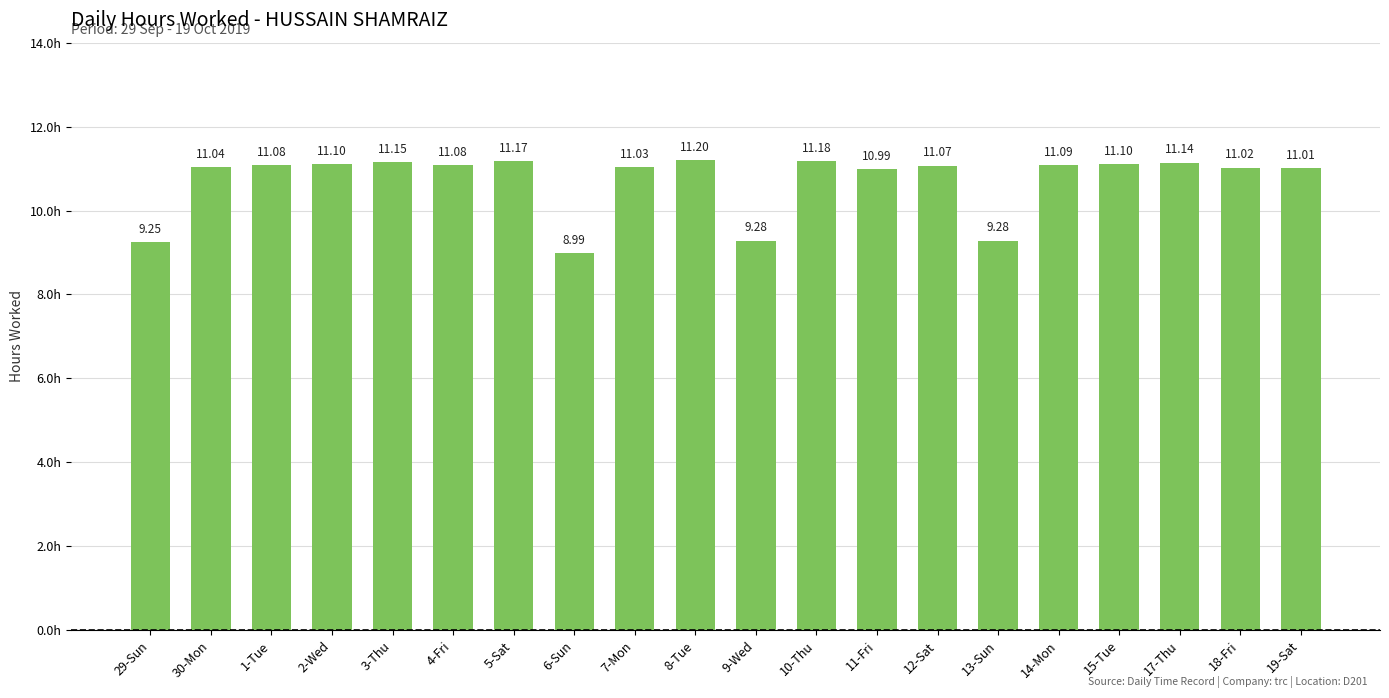

What is the average value?

10.7